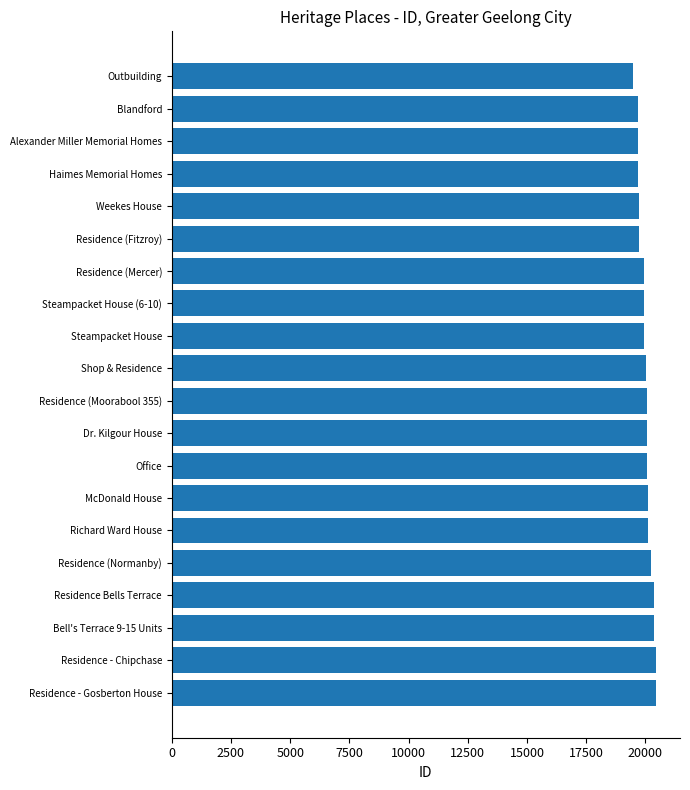

What is the minimum value shown in the chart?

19462